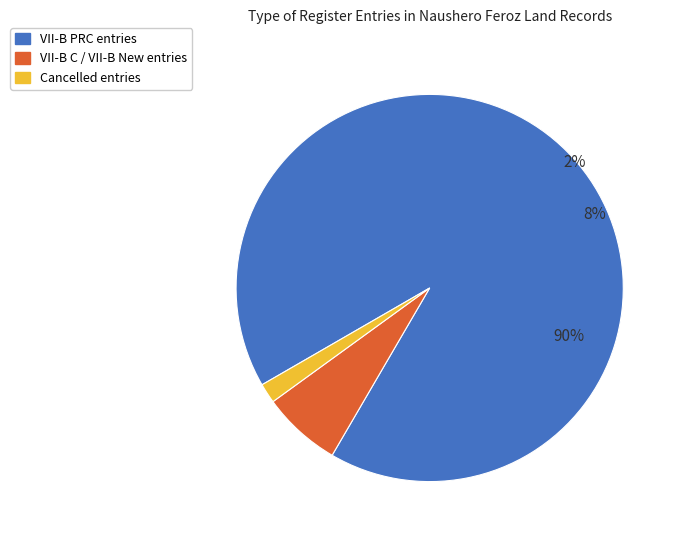

To the nearest percent, what is the average slice percentage?

33%